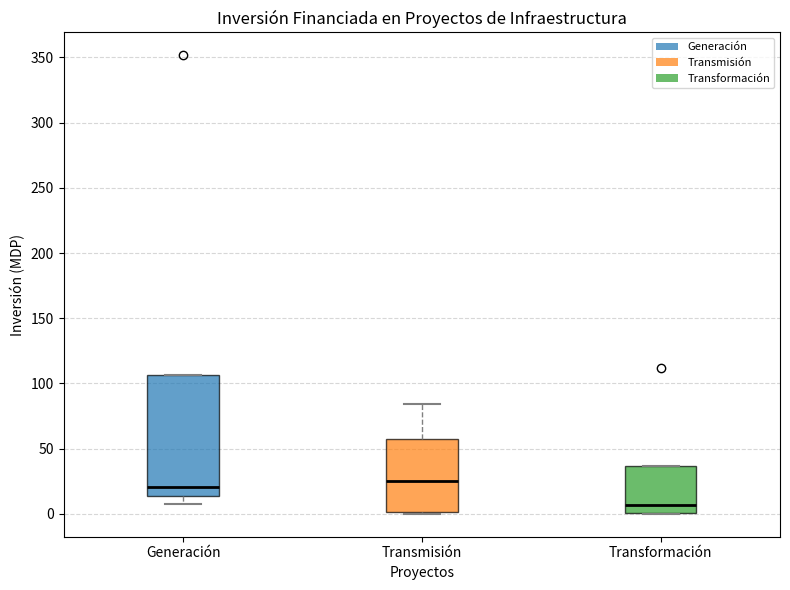

Reading left to right, transcribe this box plot: for each box, give where its median line is, the range the box spans, and where its two whiskers end, as read against the y-axis. The values are not printed on the chart, so give them approximately, as read against the axis.

Generación: median 20, box 15 to 105, whiskers 10 to 105
Transmisión: median 25, box 0 to 55, whiskers 0 (just below the box's lower edge) to 85
Transformación: median 5, box 0 to 35, whiskers 0 to 35